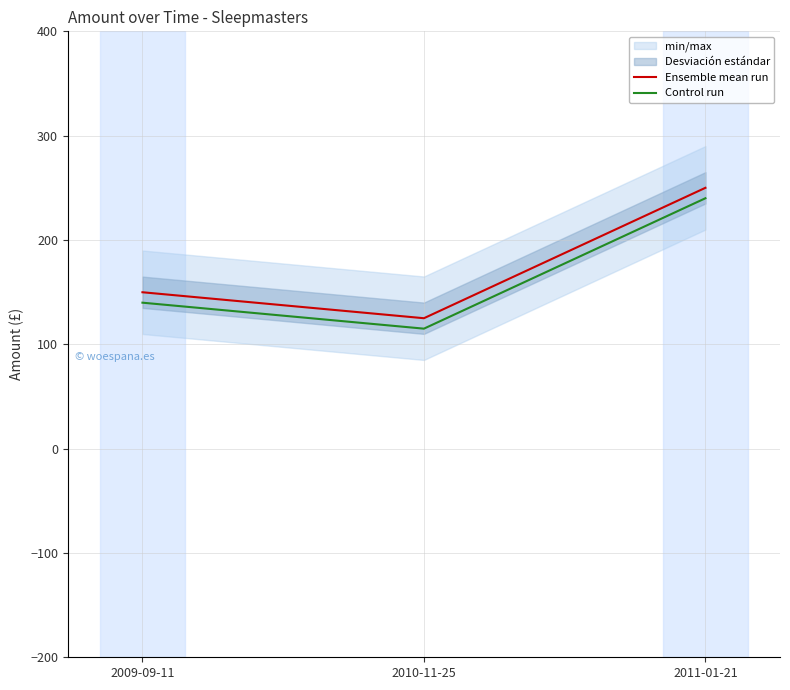

At which category is the sum across all series the highest?

2011-01-21